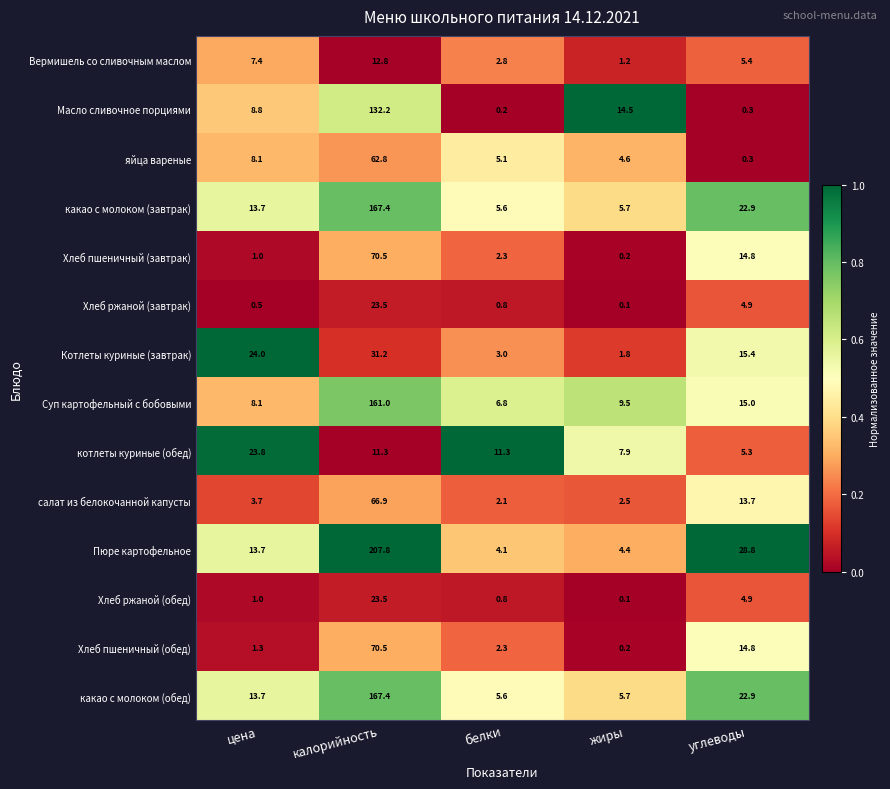

At how many categories does at least one series exceed 0?

5